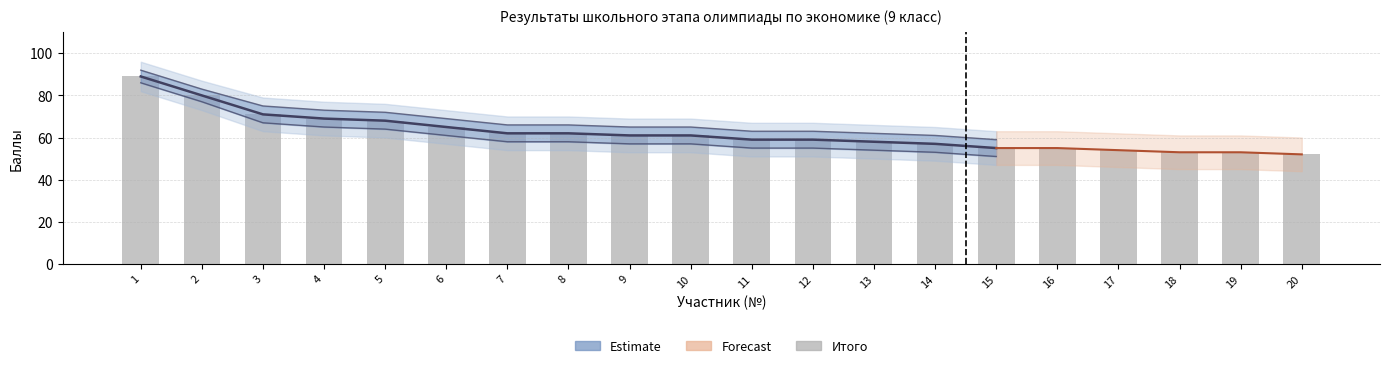

Where is the data nearest to the value 70?

3